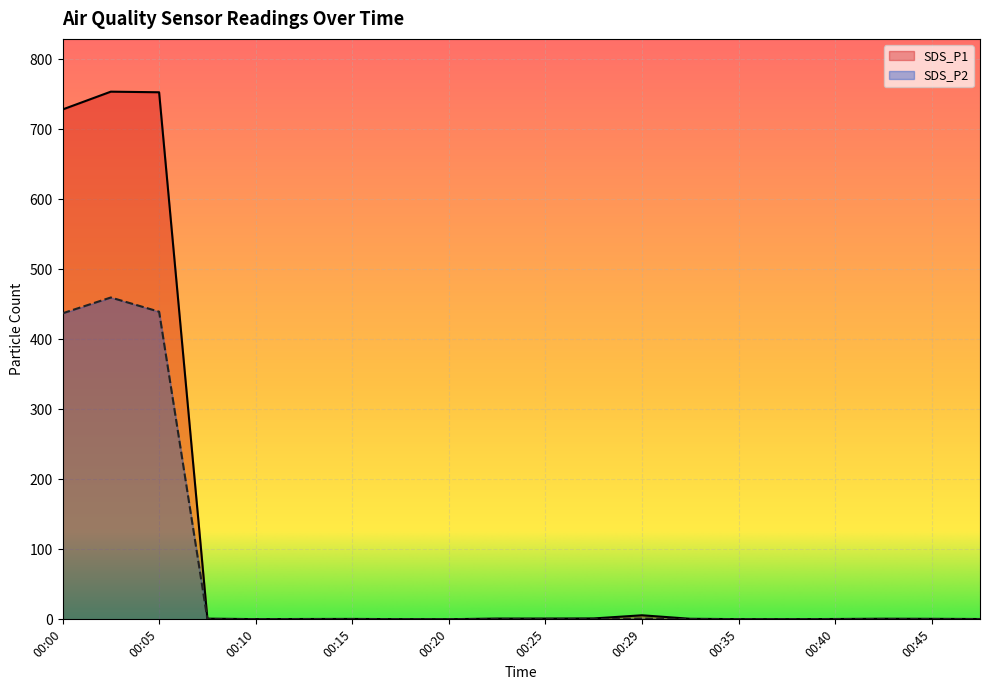

At how many categories does at least one series exceed 720?

3